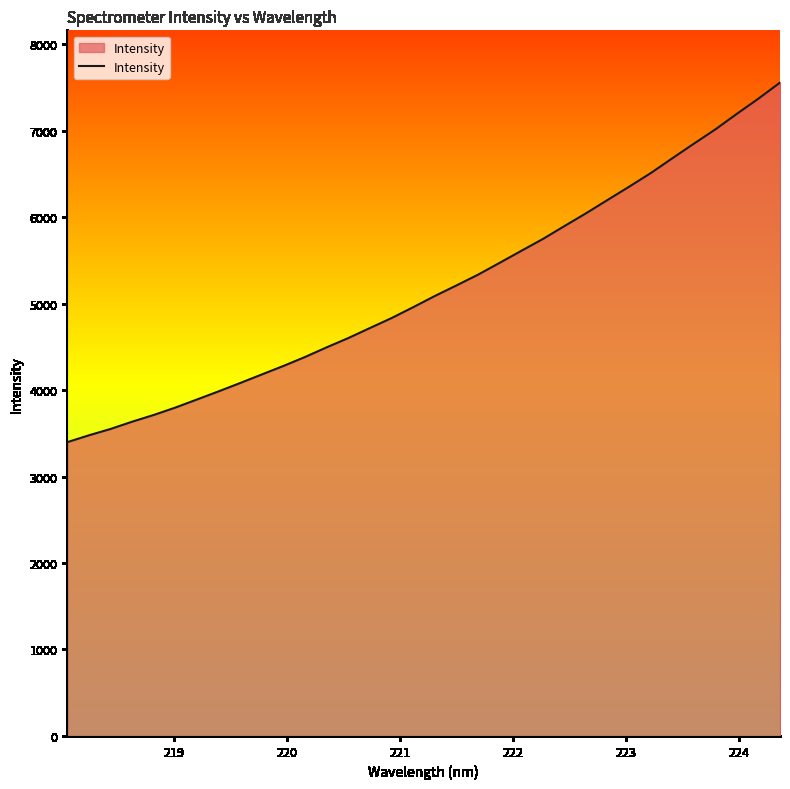

What is the minimum value shown in the chart?

3397.1